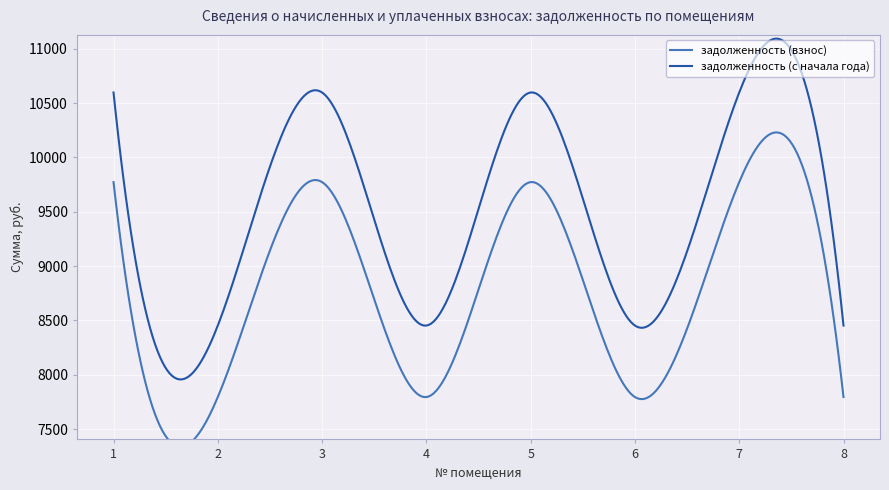

What is the value of the задолженность (взнос) point at the 5th from the left?

9772.8